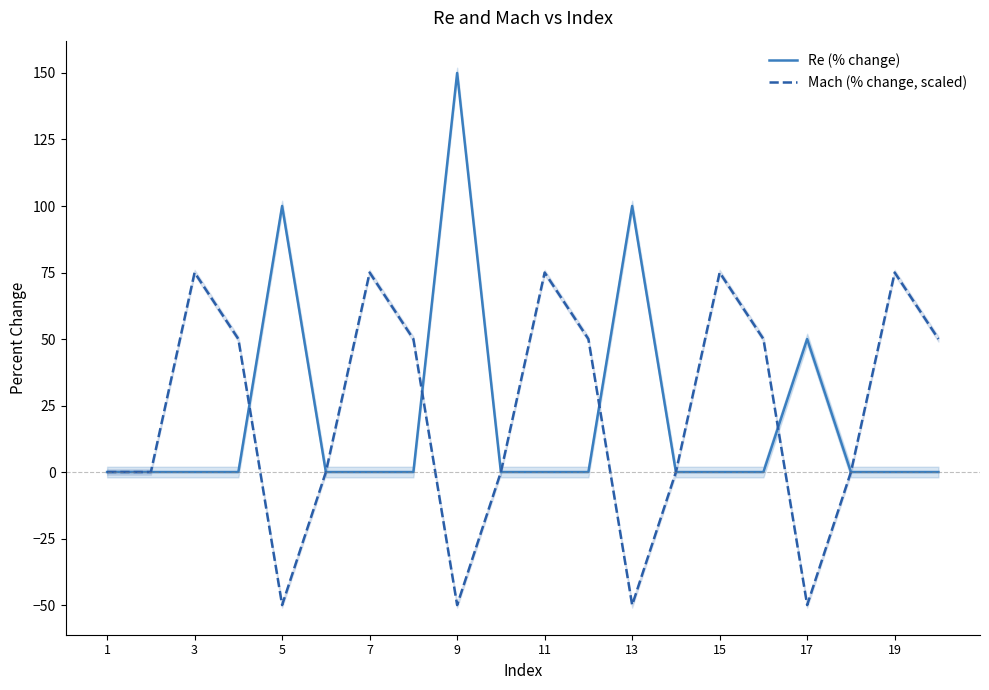

What is the highest value of the Mach (% change, scaled) series?

75.0